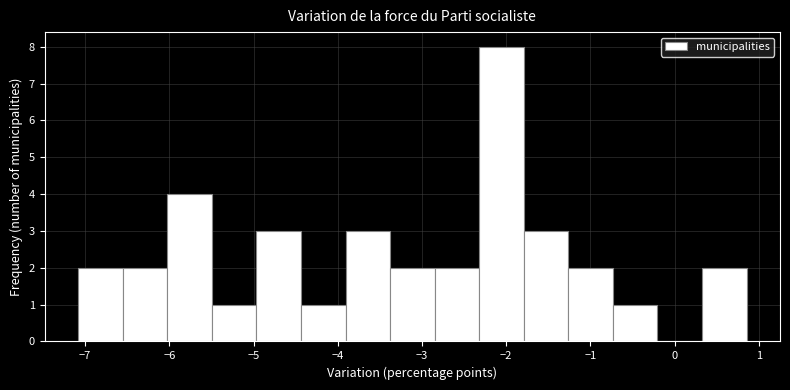

How tall is the bar that spans -2.8 to -2.3 on the x-axis? Neither the bar edges nor the heights are printed on the chart, so give them approximately, as read against the axes.

2